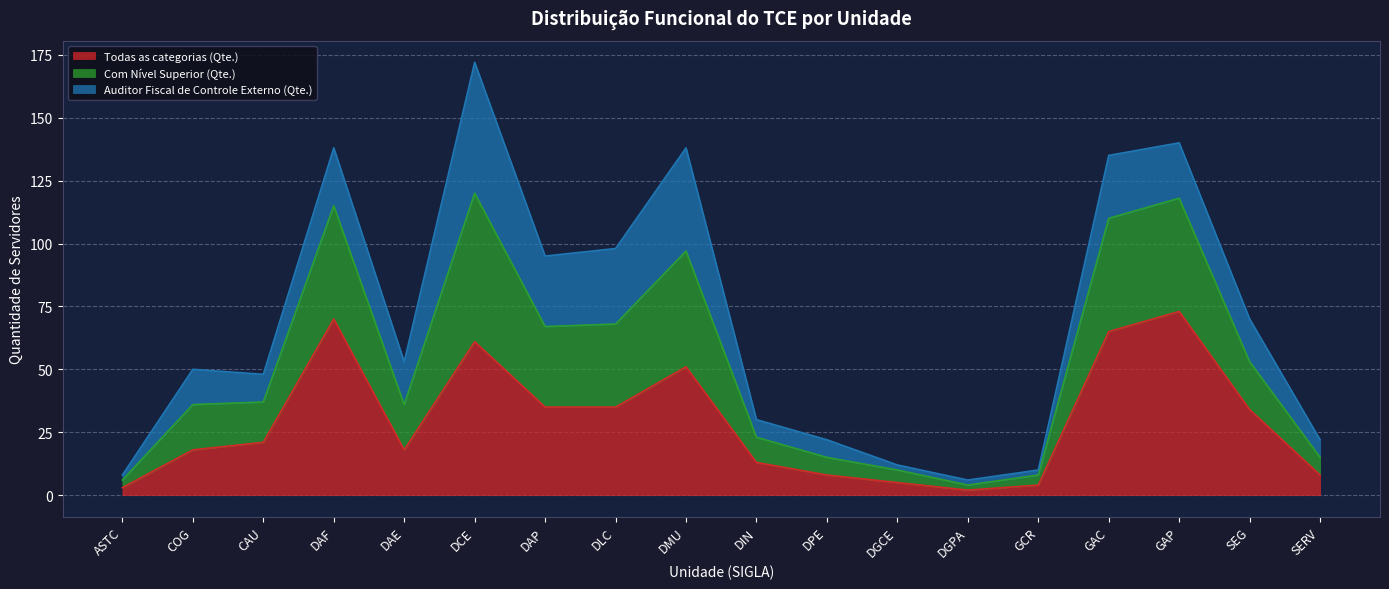

What is the minimum value shown in the chart?

2